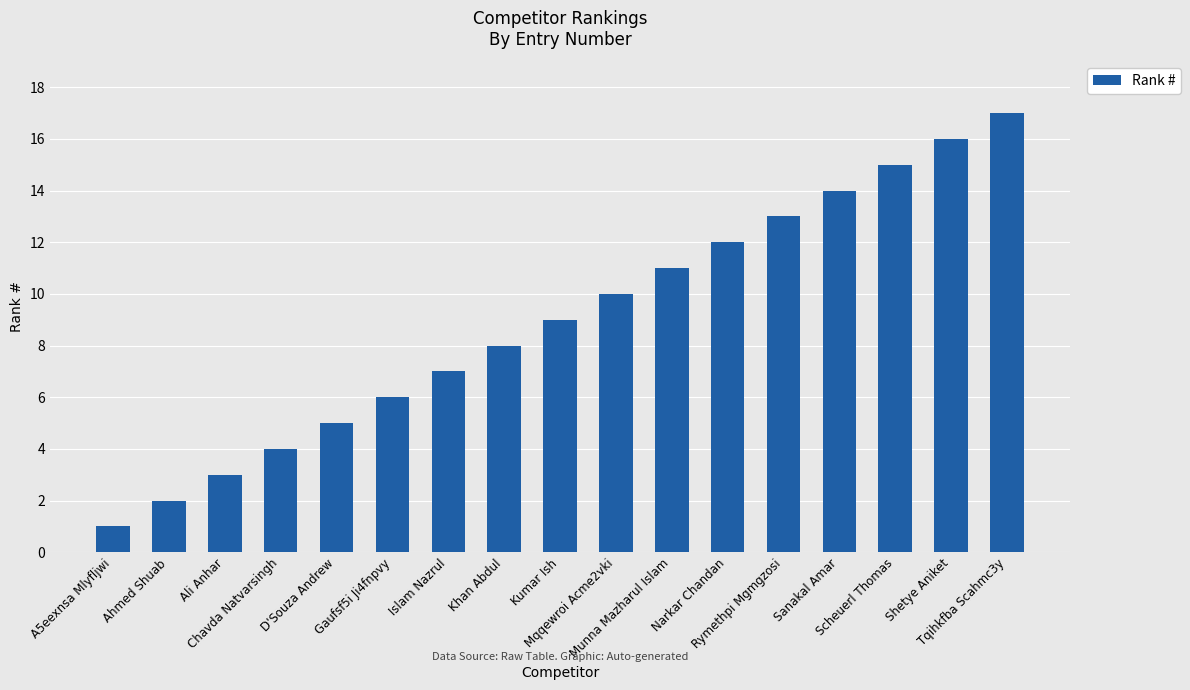

What is the smallest value displayed?

1